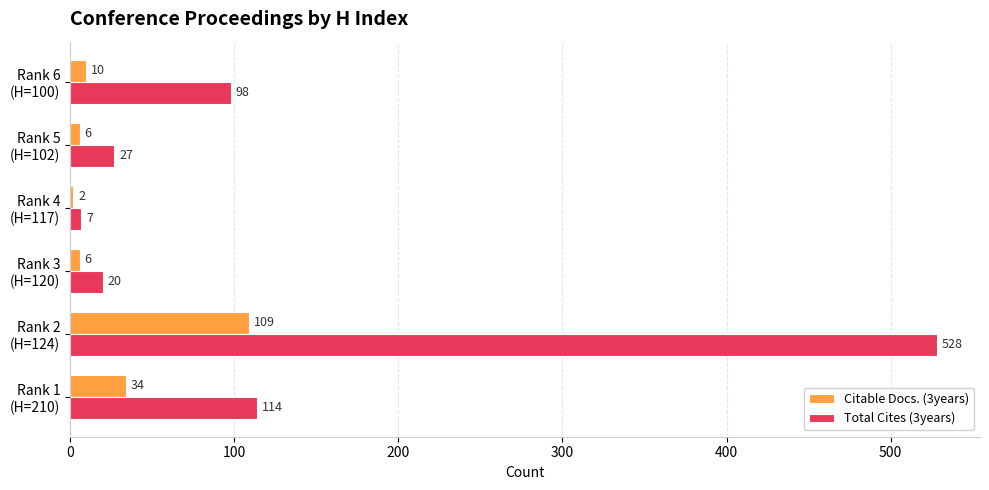

Which series has the largest range (max minus min)?

Total Cites (3years)